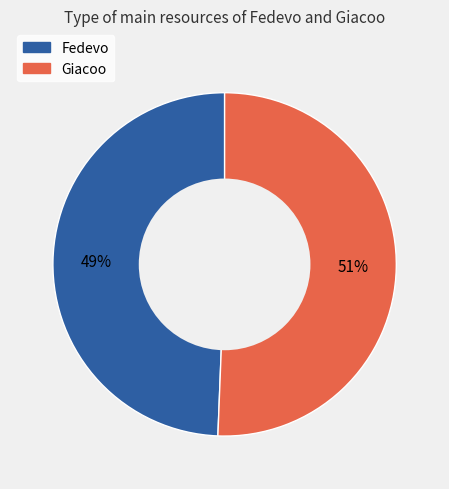

What percentage is the Fedevo slice, to the nearest percent?

49%